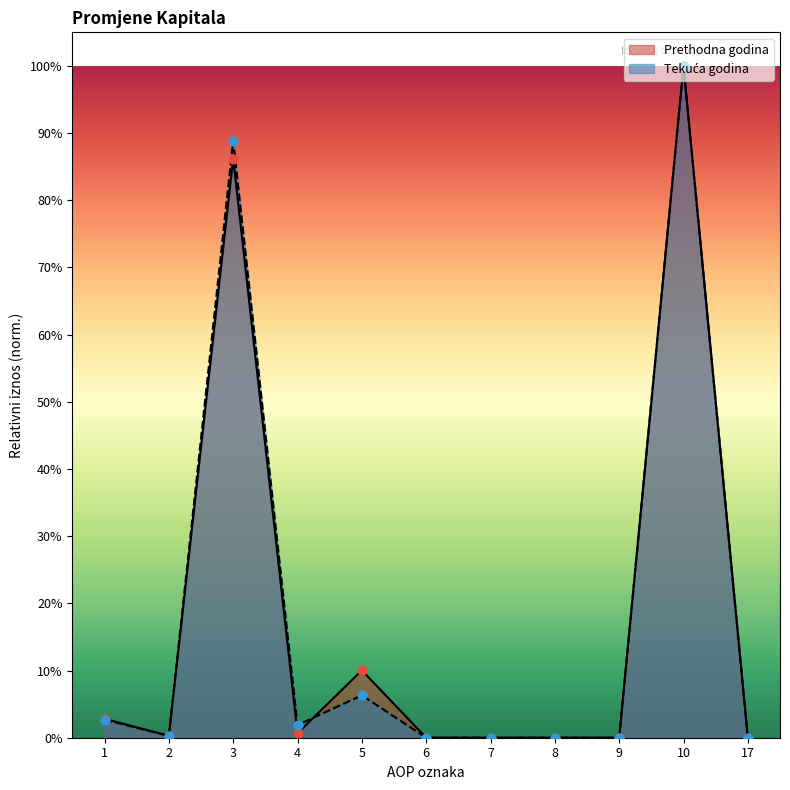

Which series has the largest total across all categories?

Prethodna godina